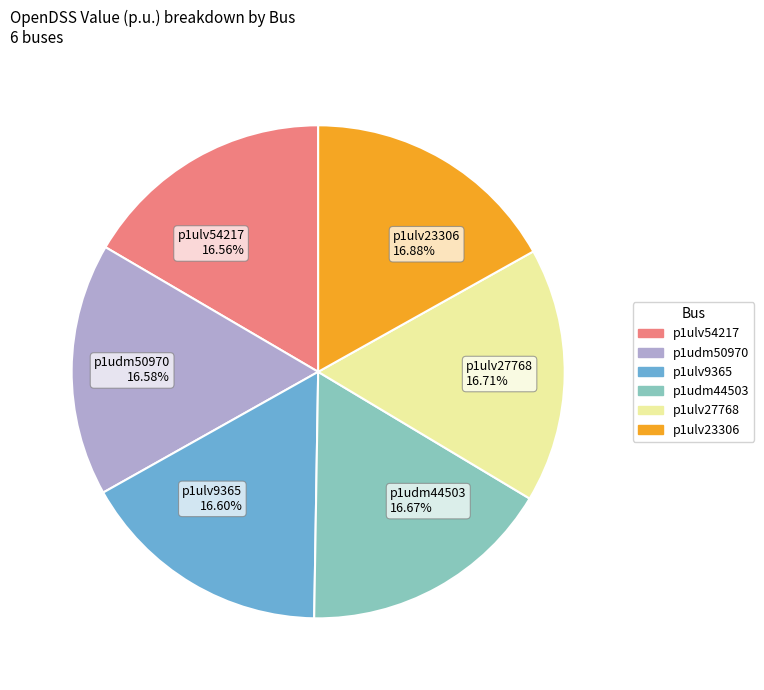

Count the number of slices in the pie.

6